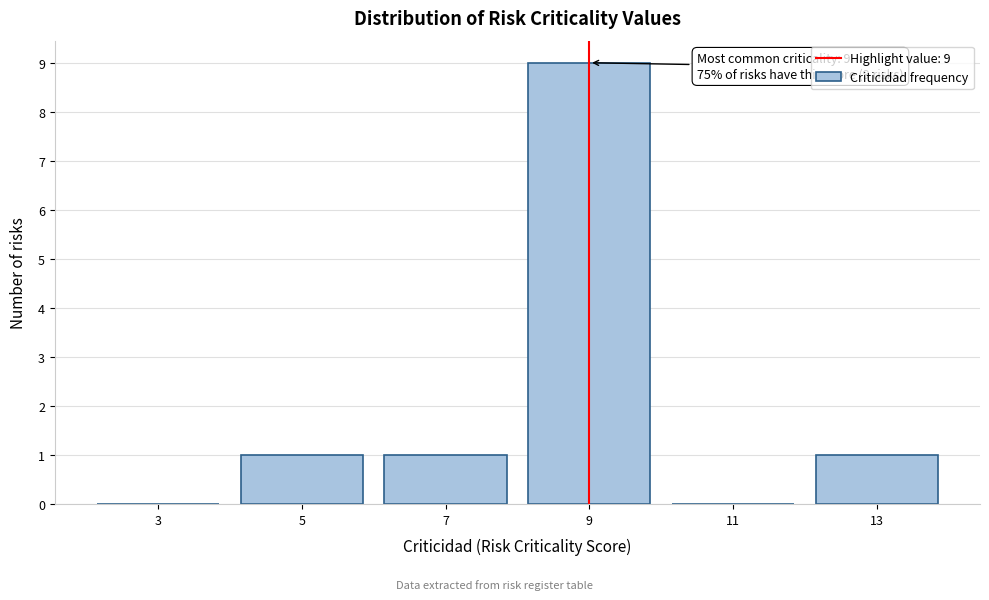

Which range on the x-axis has the tallest bar?

8 to 10